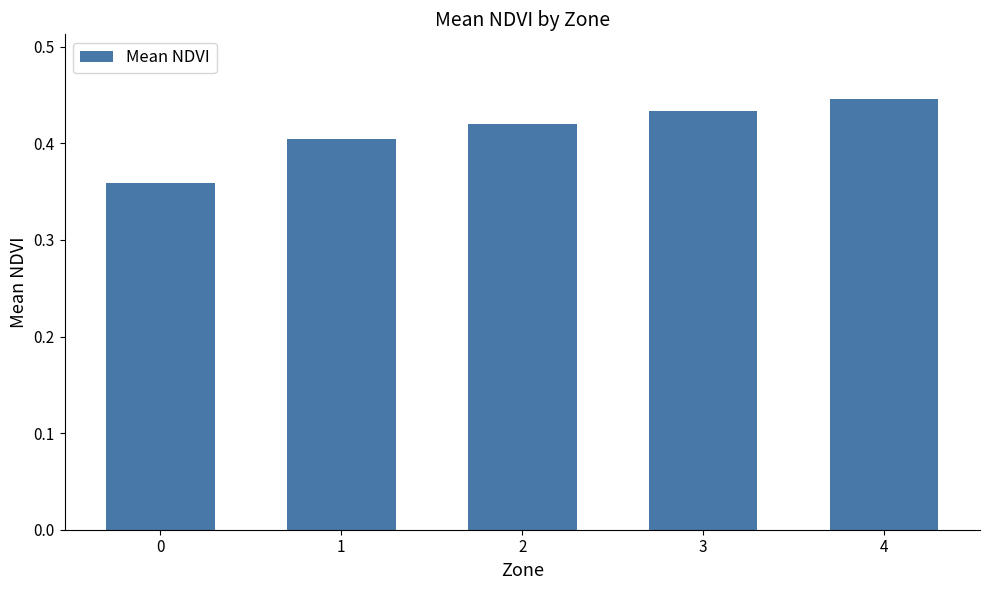

Does the chart contain any negative values?

No